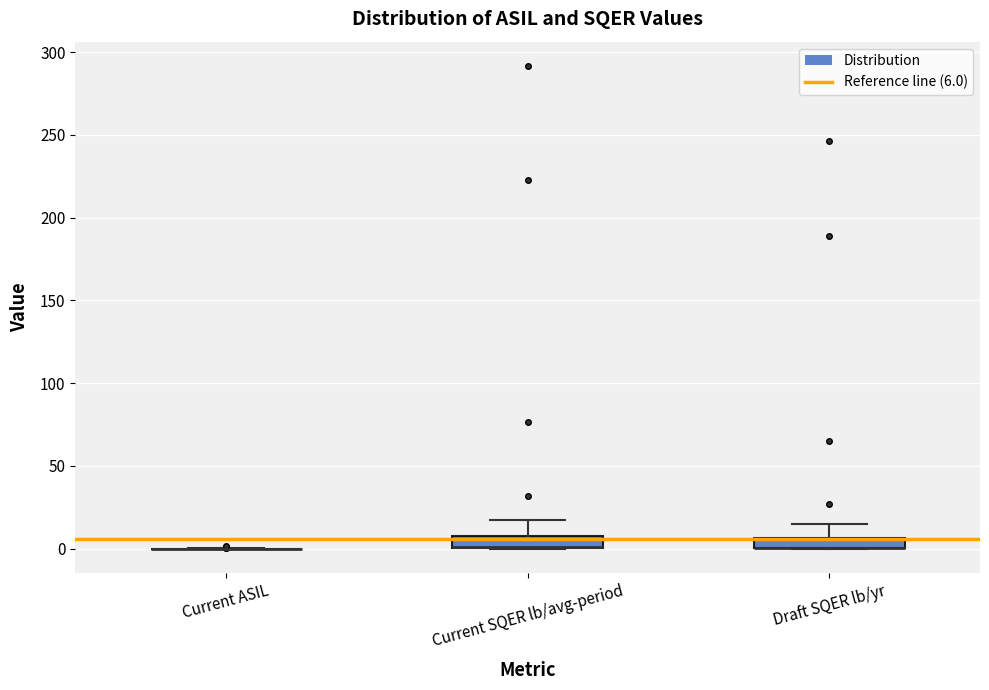

Where does the upper whisker of the box for Draft SQER lb/yr end on the y-axis? The values are not printed on the chart, so give them approximately, as read against the axis.

15